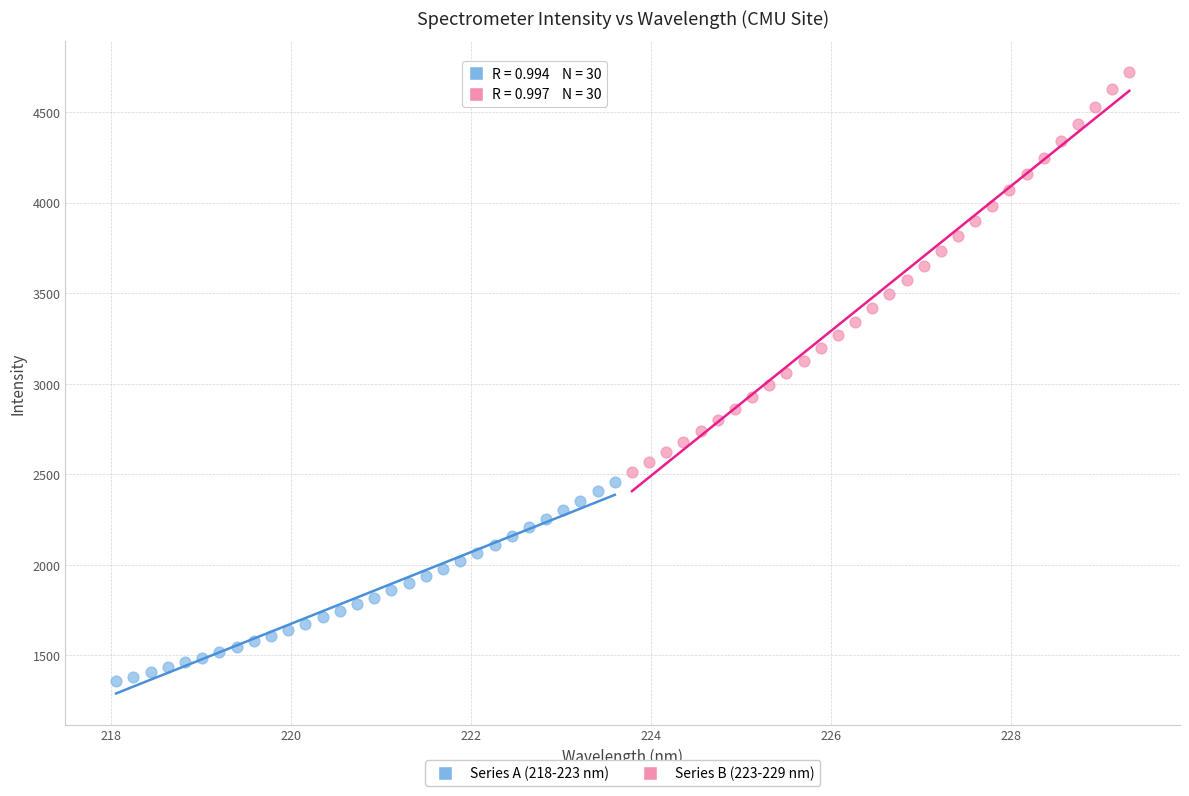

Which series contains the highest Y value?

Series B (223-229 nm)